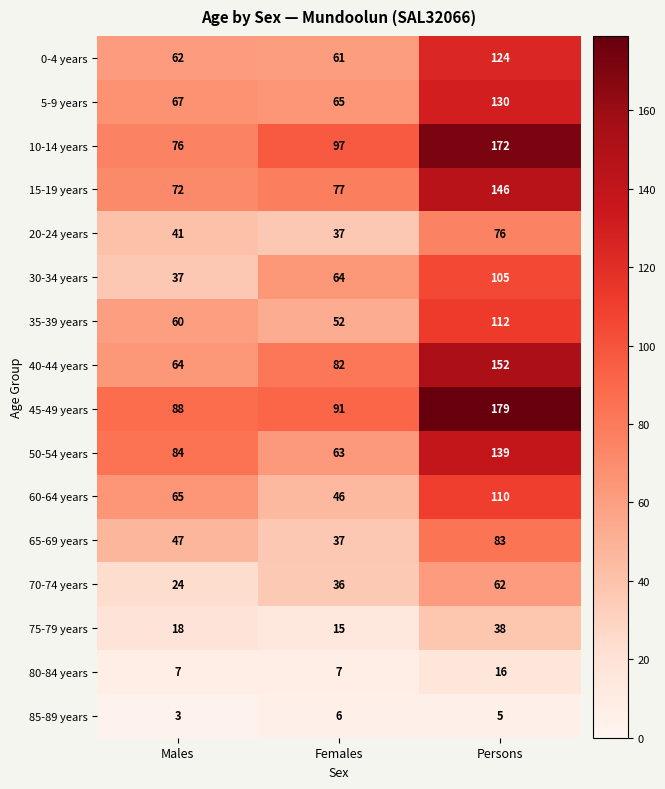

Which series has the largest range (max minus min)?

10-14 years